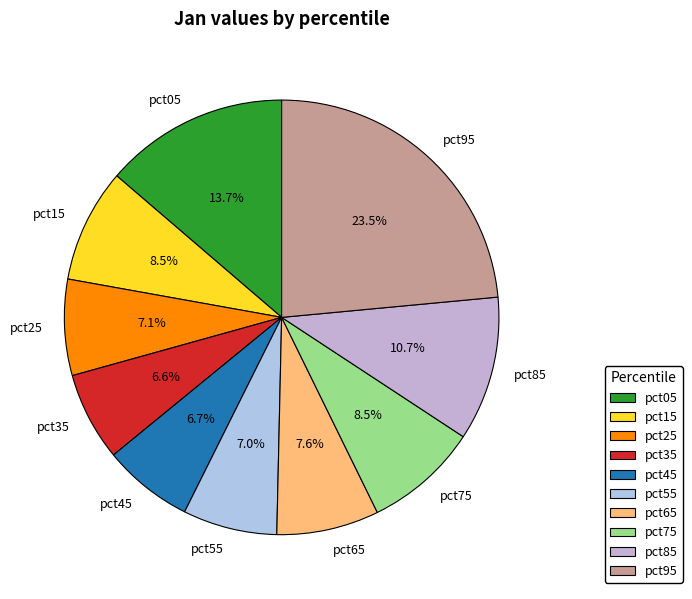

What percentage is the pct85 slice, to the nearest percent?

11%